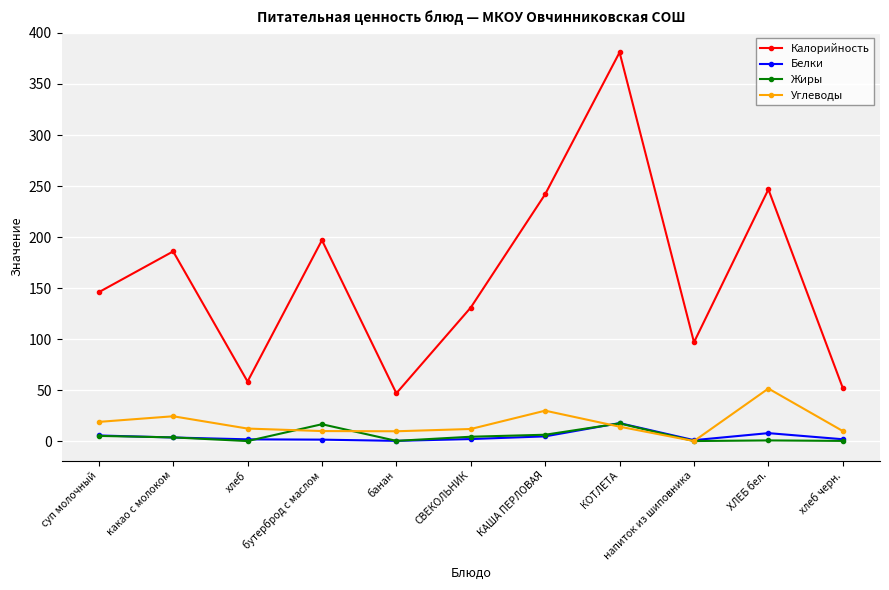

What is the label of the 9th point from the left?

напиток из шиповника